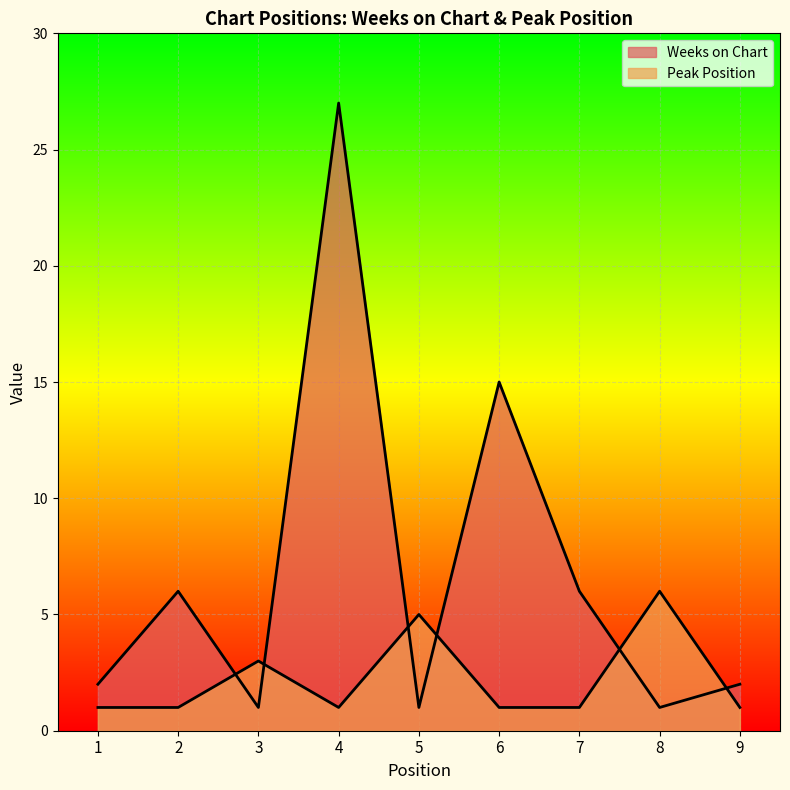

What is the approximate value of Peak Position at 2?

1